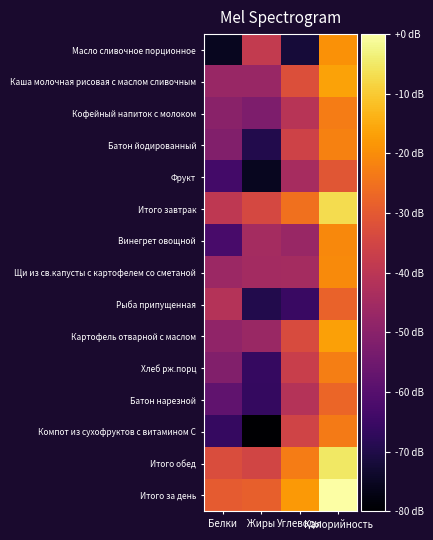

Which series has the widest spread of values?

Компот из сухофруктов с витамином С